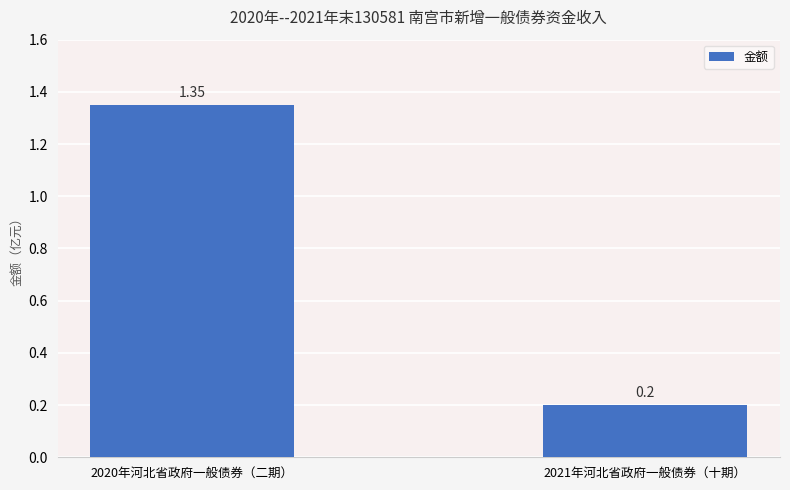

The chart shows a value of 2.2 at 2020年河北省政府一般债券（二期）. True or false?

False